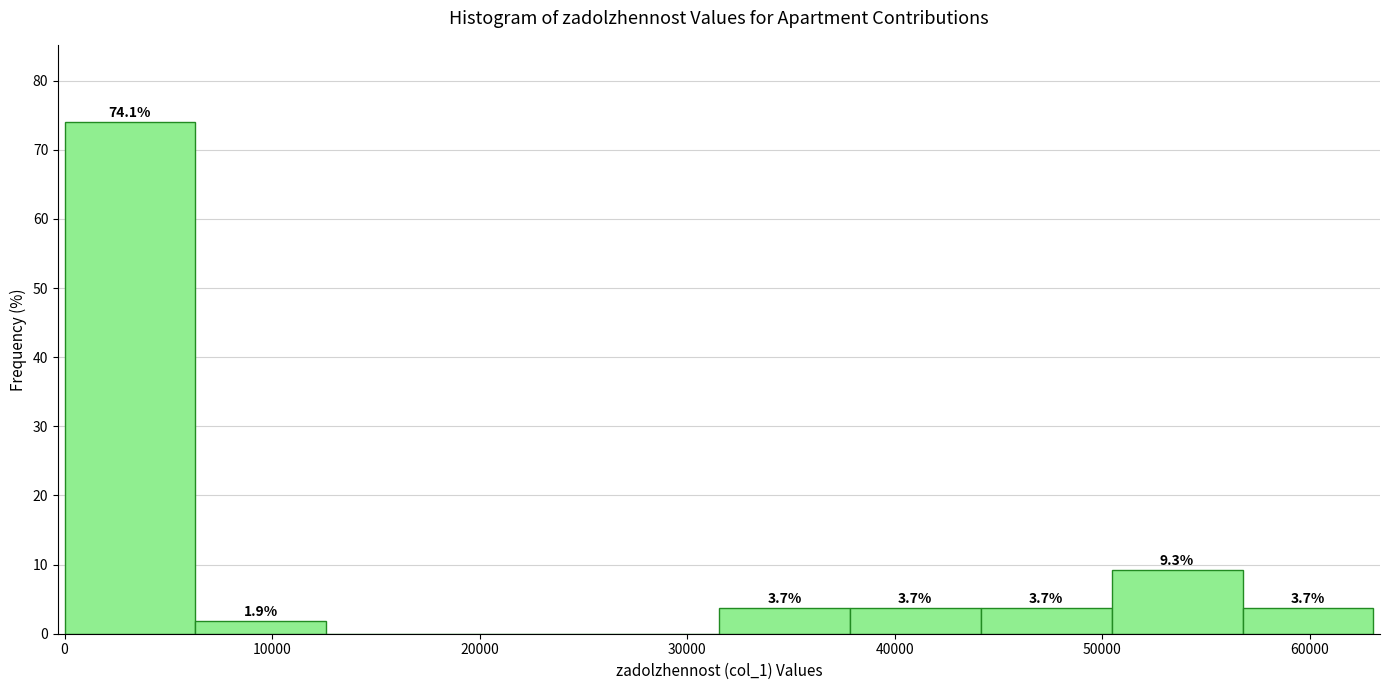

Which range on the x-axis has the tallest bar?

0 to 6000